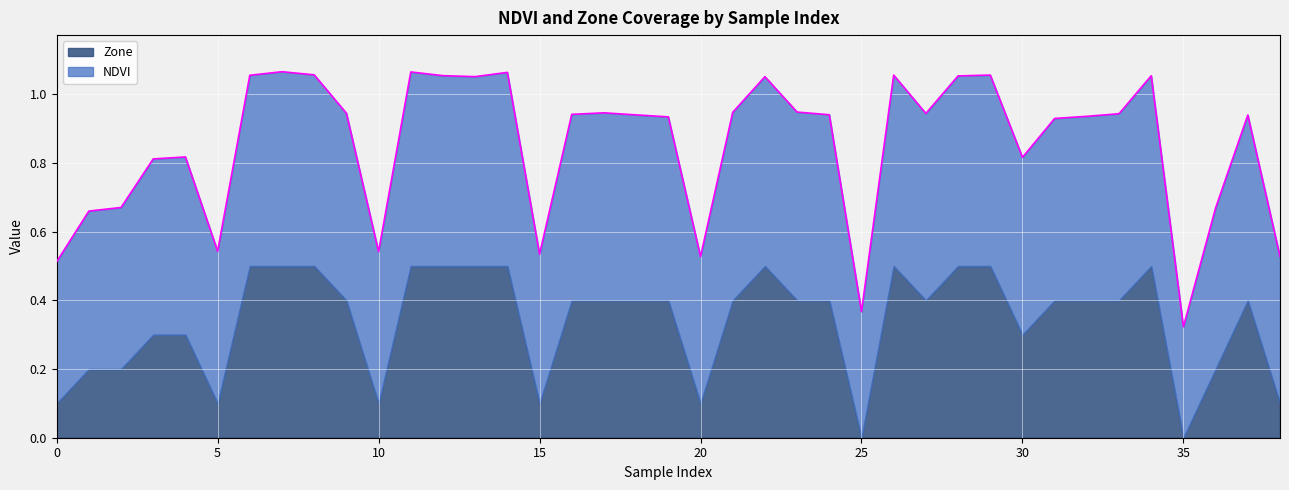

Is it true that the value at 11 is 0.7?

False